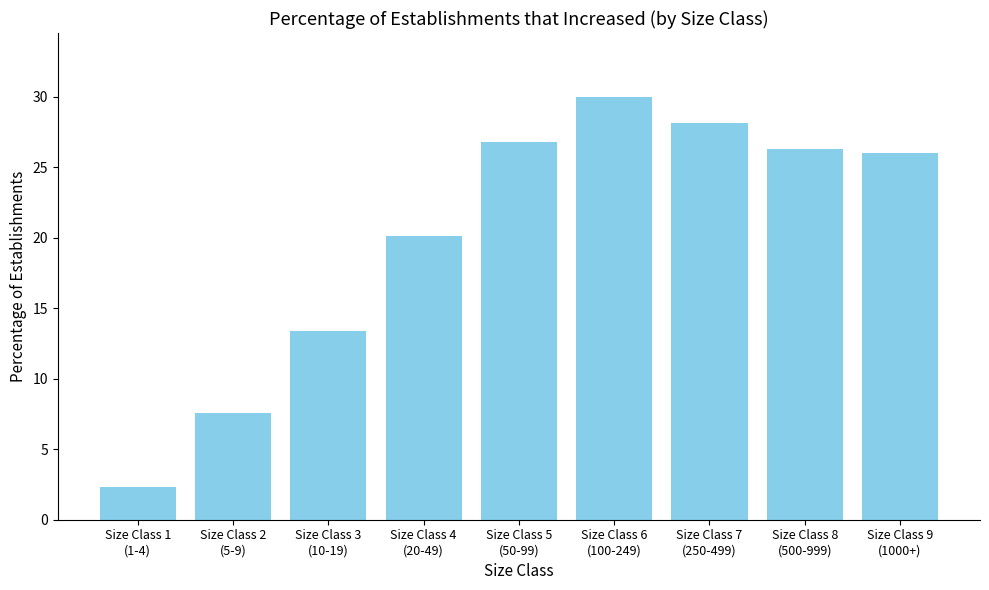

List the labels in order of value, largest first.

Size Class 6
(100-249), Size Class 7
(250-499), Size Class 5
(50-99), Size Class 8
(500-999), Size Class 9
(1000+), Size Class 4
(20-49), Size Class 3
(10-19), Size Class 2
(5-9), Size Class 1
(1-4)